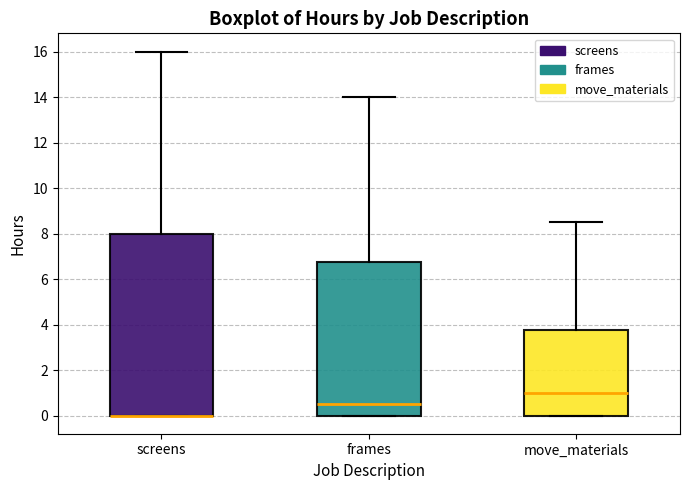

Where is the upper edge of the box for screens on the y-axis? The values are not printed on the chart, so give them approximately, as read against the axis.

8.0